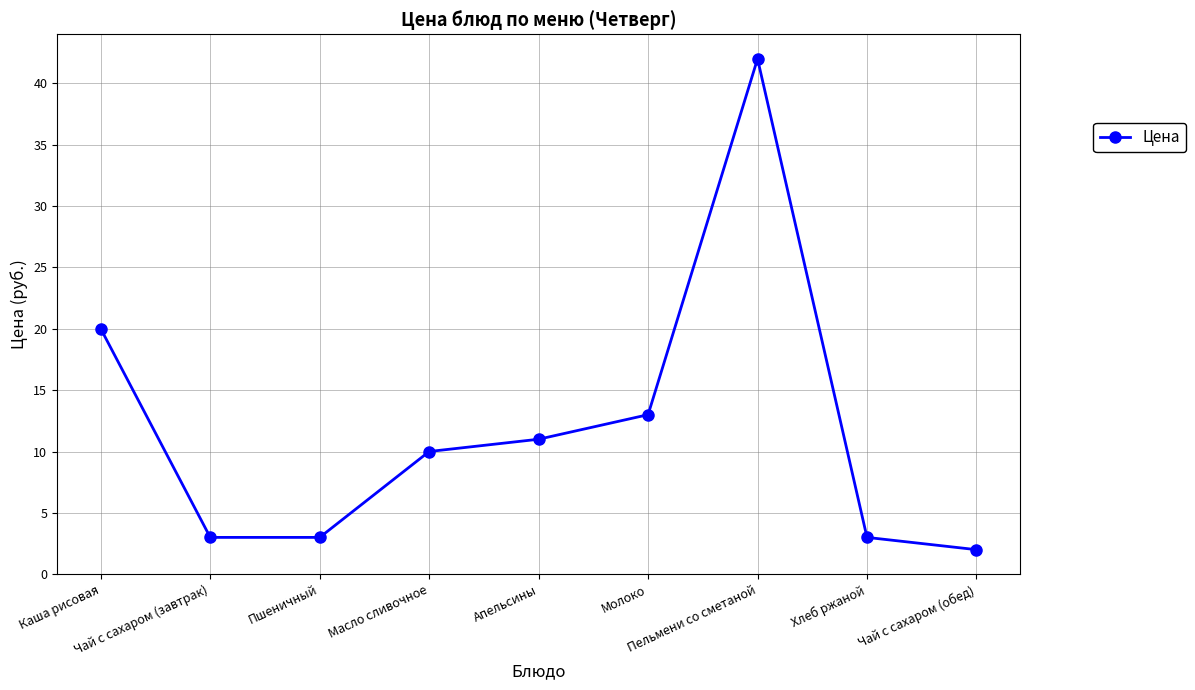

Which has a higher value, Масло сливочное or Апельсины?

Апельсины